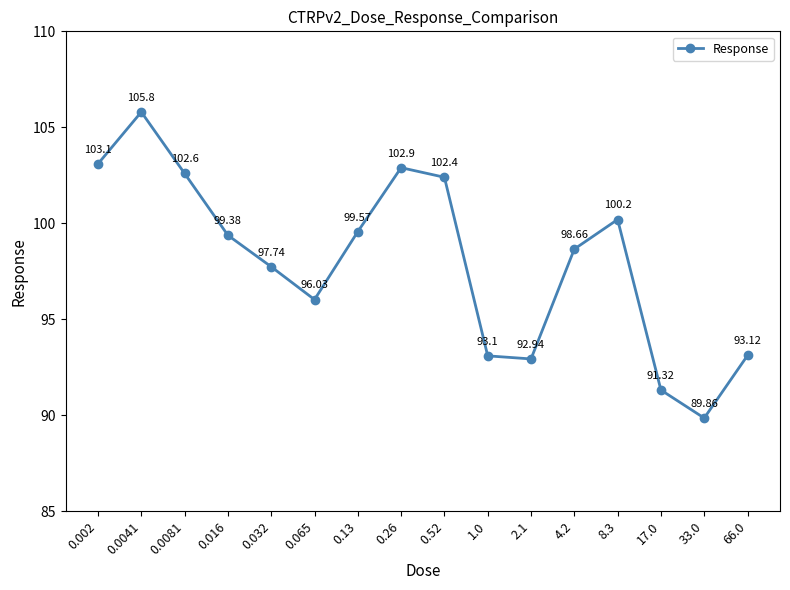

Where does the data first go above 99?

0.002